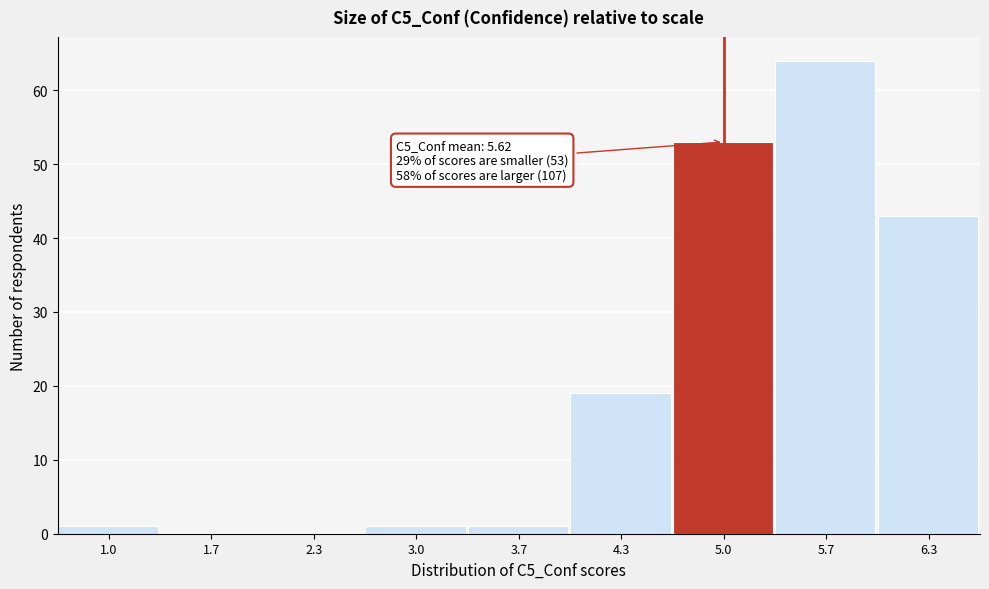

Reading left to right, what are all the values shown in this chart?

1.0=1	1.7=0	2.3=0	3.0=1	3.7=1	4.3=19	5.0=53	5.7=64	6.3=43